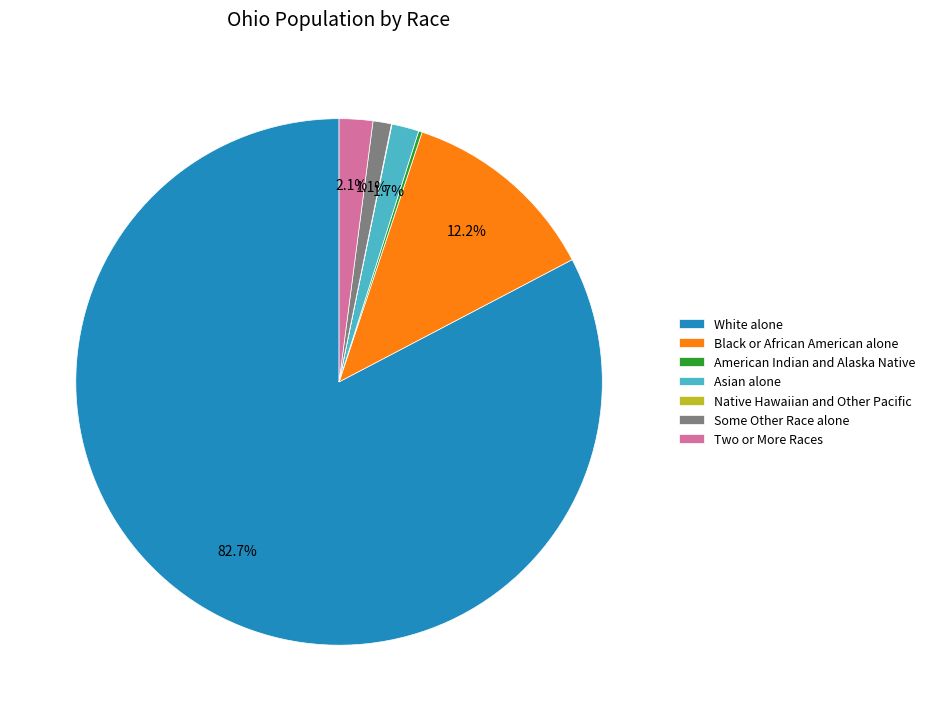

To the nearest percent, what is the average slice percentage?

14%